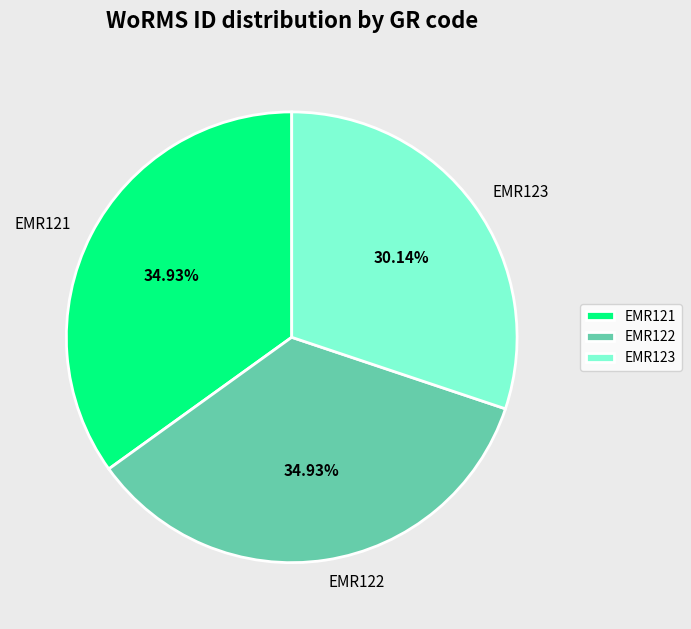

What percentage is the EMR121 slice, to the nearest percent?

35%